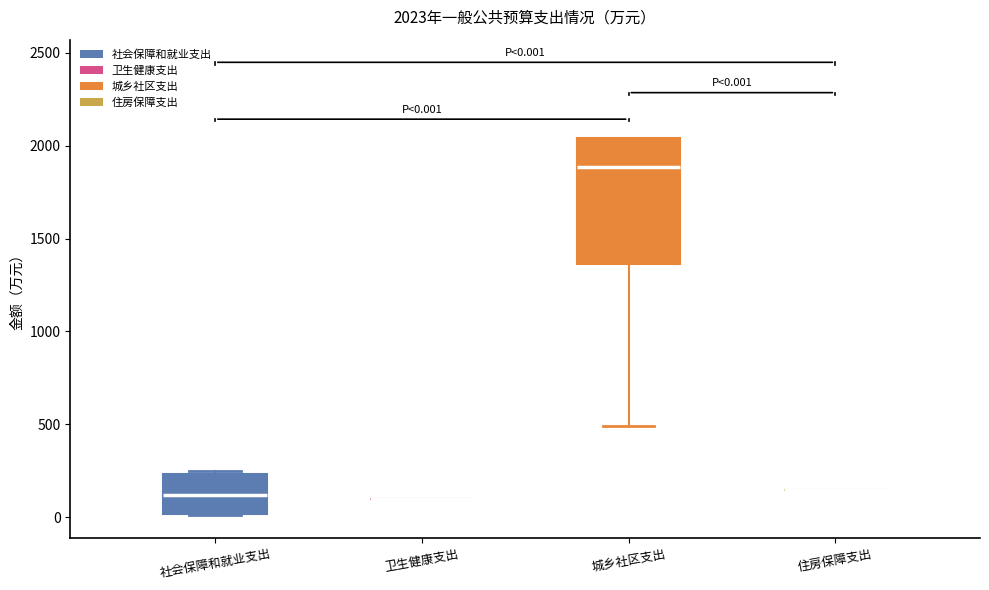

Which box is the tallest, from its lower edge to its upper edge?

城乡社区支出